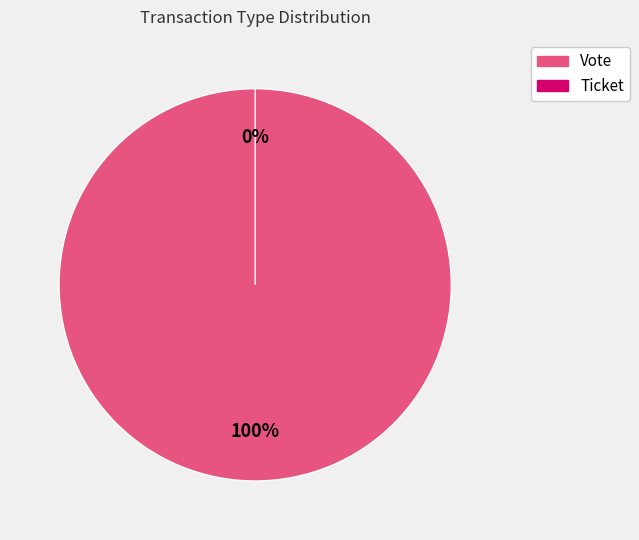

Rank the categories by value from highest to lowest.

Vote, Ticket